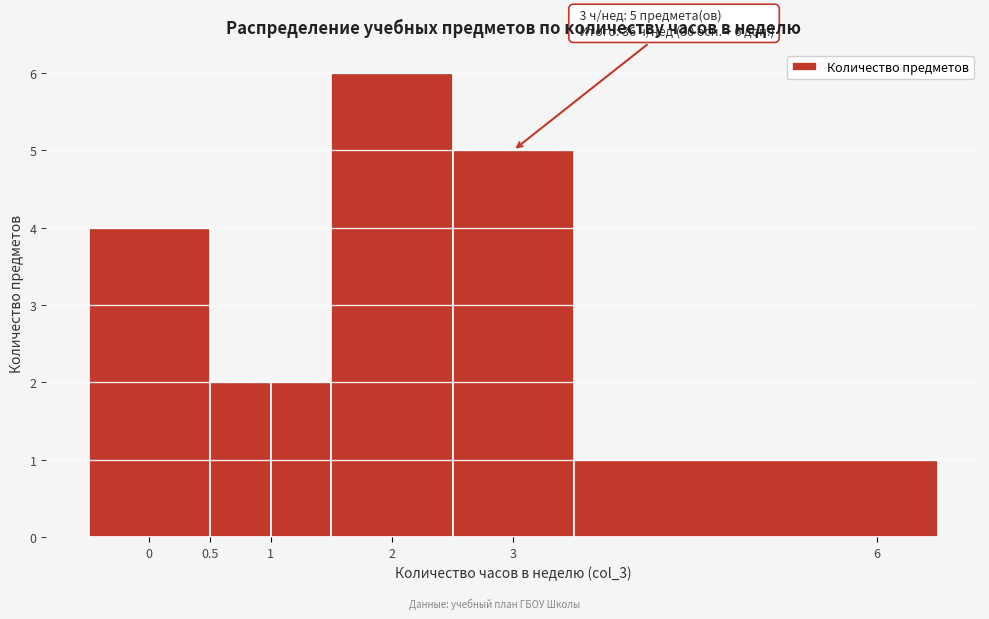

Which range on the x-axis has the tallest bar?

1.5 to 2.5